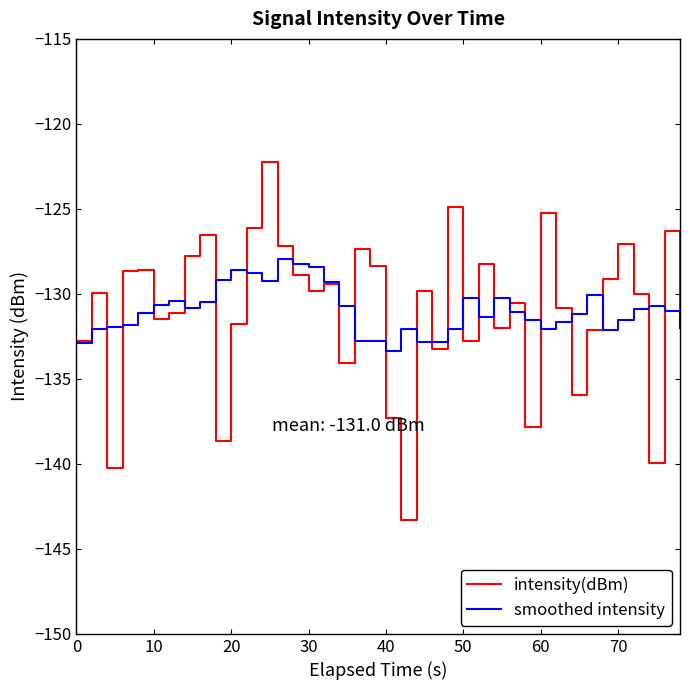

Which series has the widest spread of values?

intensity(dBm)